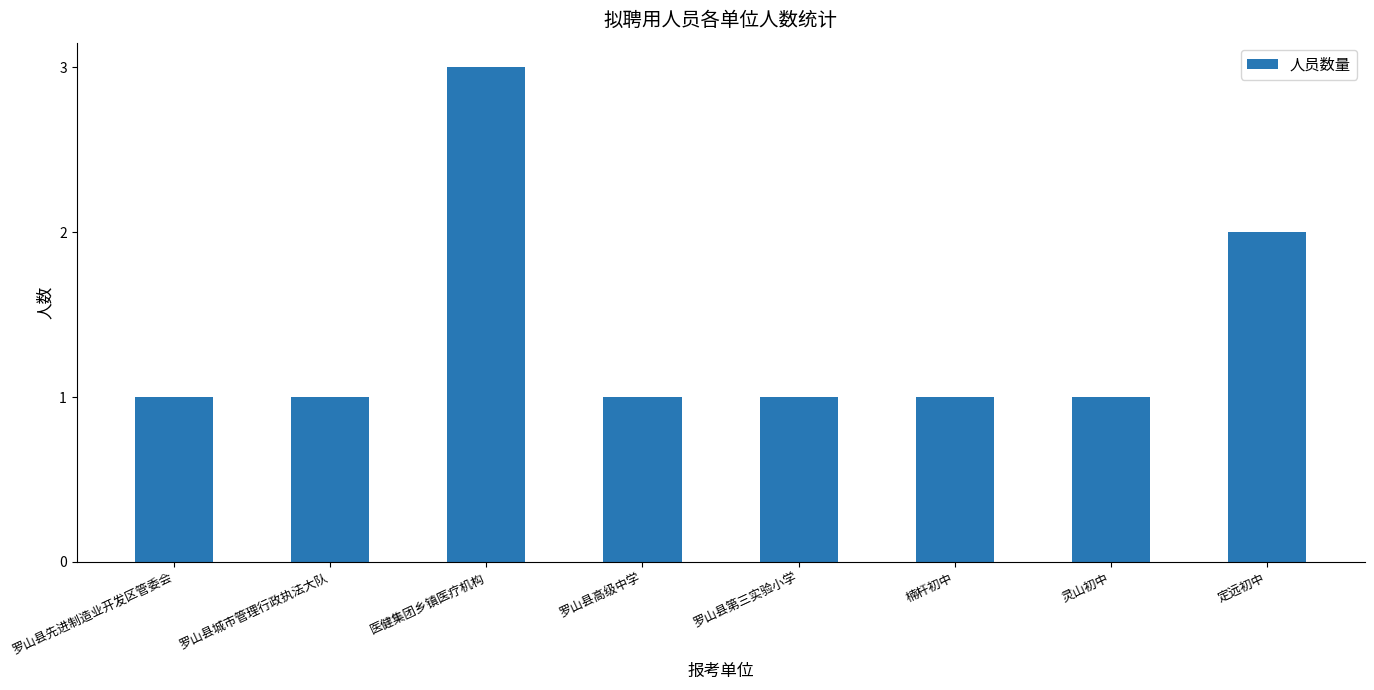

Count the number of categories in the chart.

8